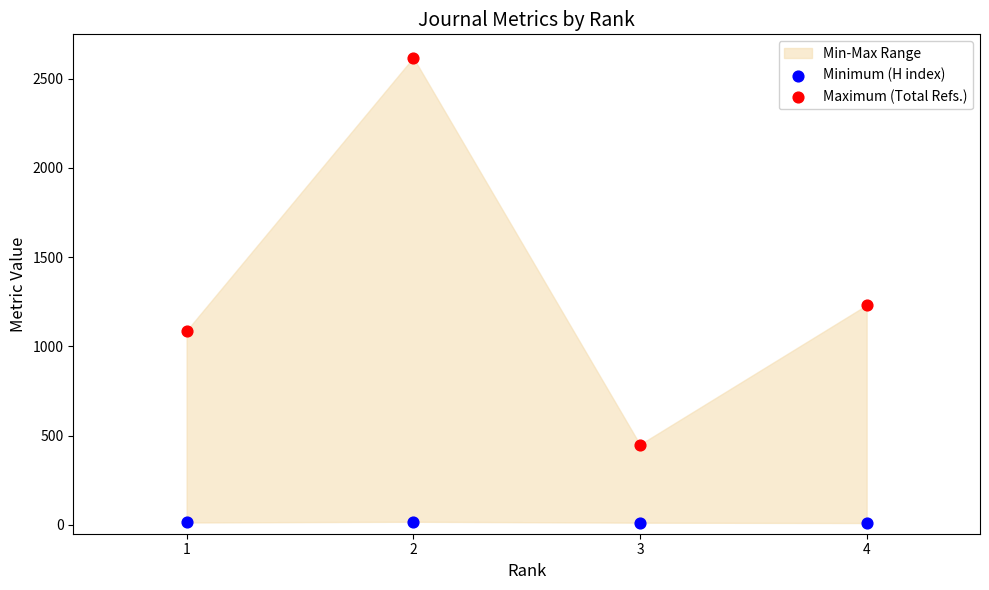

Which series contains the highest Y value?

Maximum (Total Refs.)